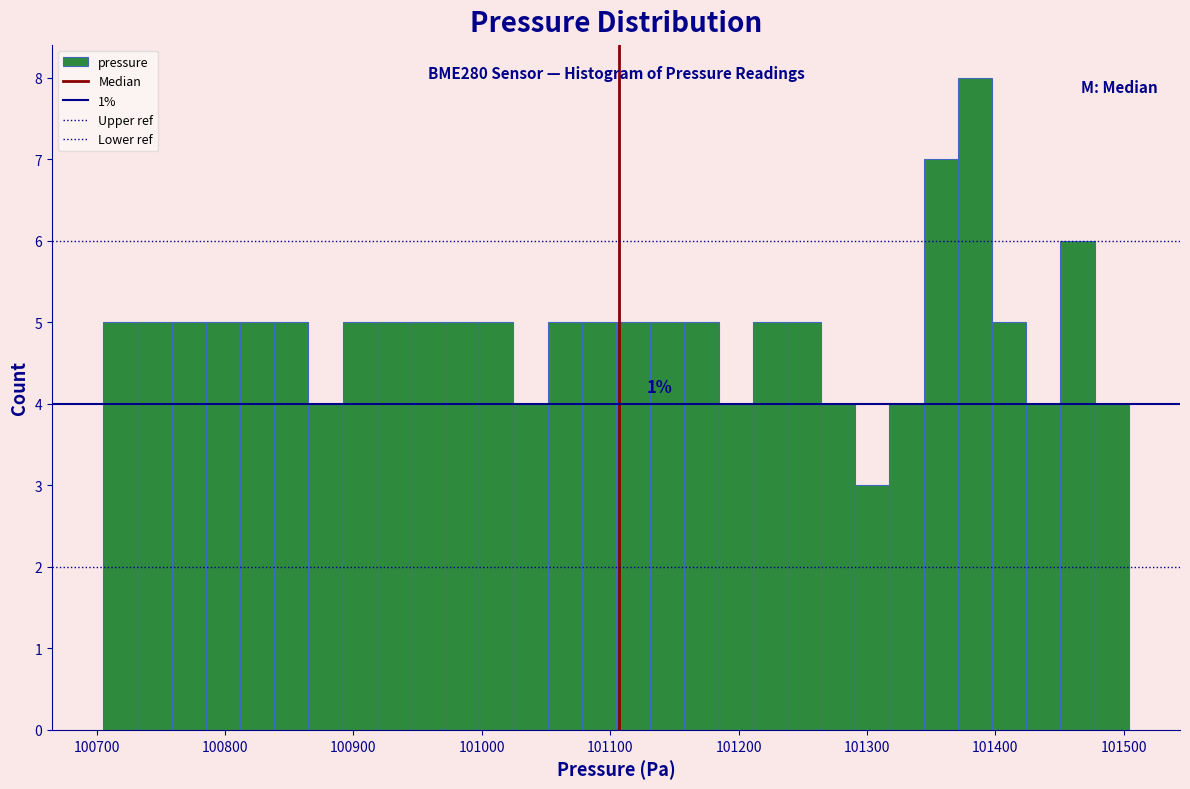

Around what value on the x-axis is the tallest bar? Give the approximate position of its centre, as read against the axis.

101380